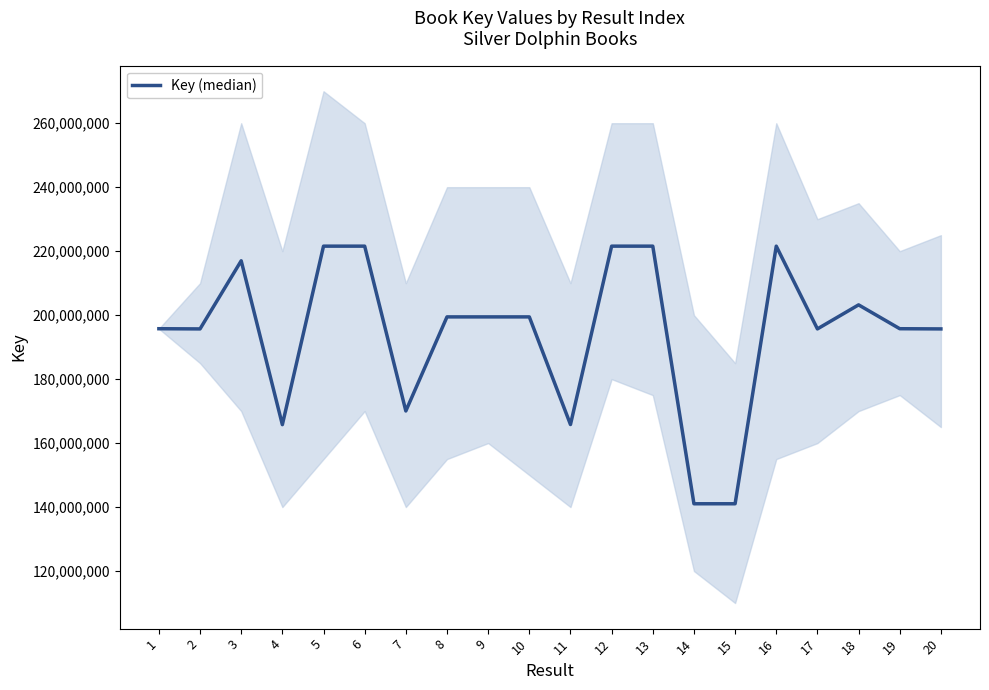

Approximately how many times larger is the value at 4 compared to 16?

0.7